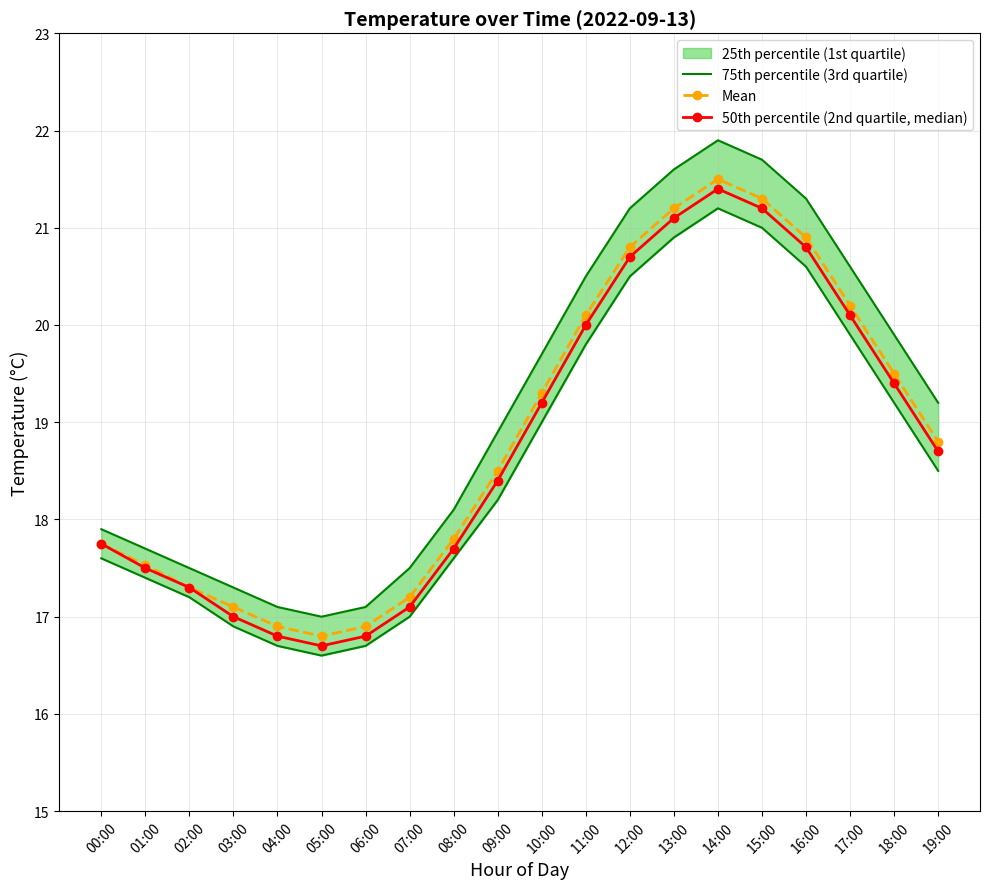

What is the difference between the second highest and second lowest values in the Mean series?

4.4